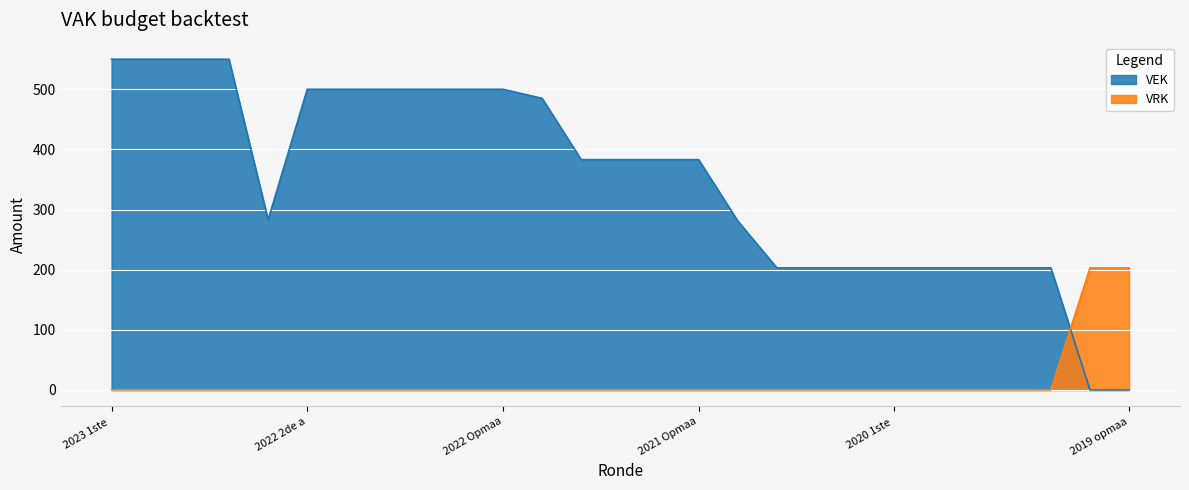

What are all the series names shown in the legend?

VEK, VRK